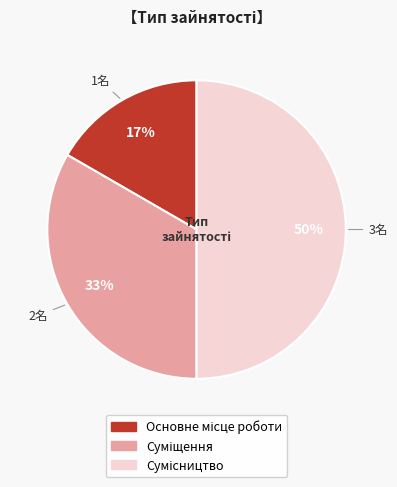

To the nearest percent, what is the average slice percentage?

33%